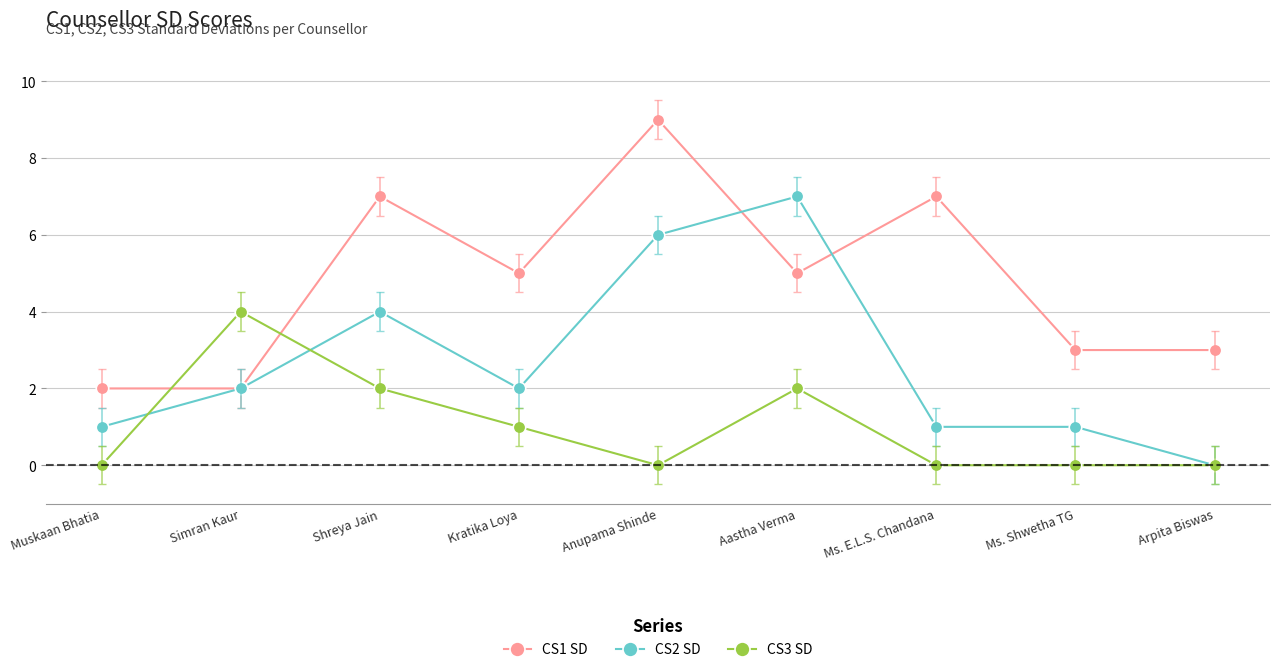

What is the difference between the highest and lowest values at Aastha Verma?

5